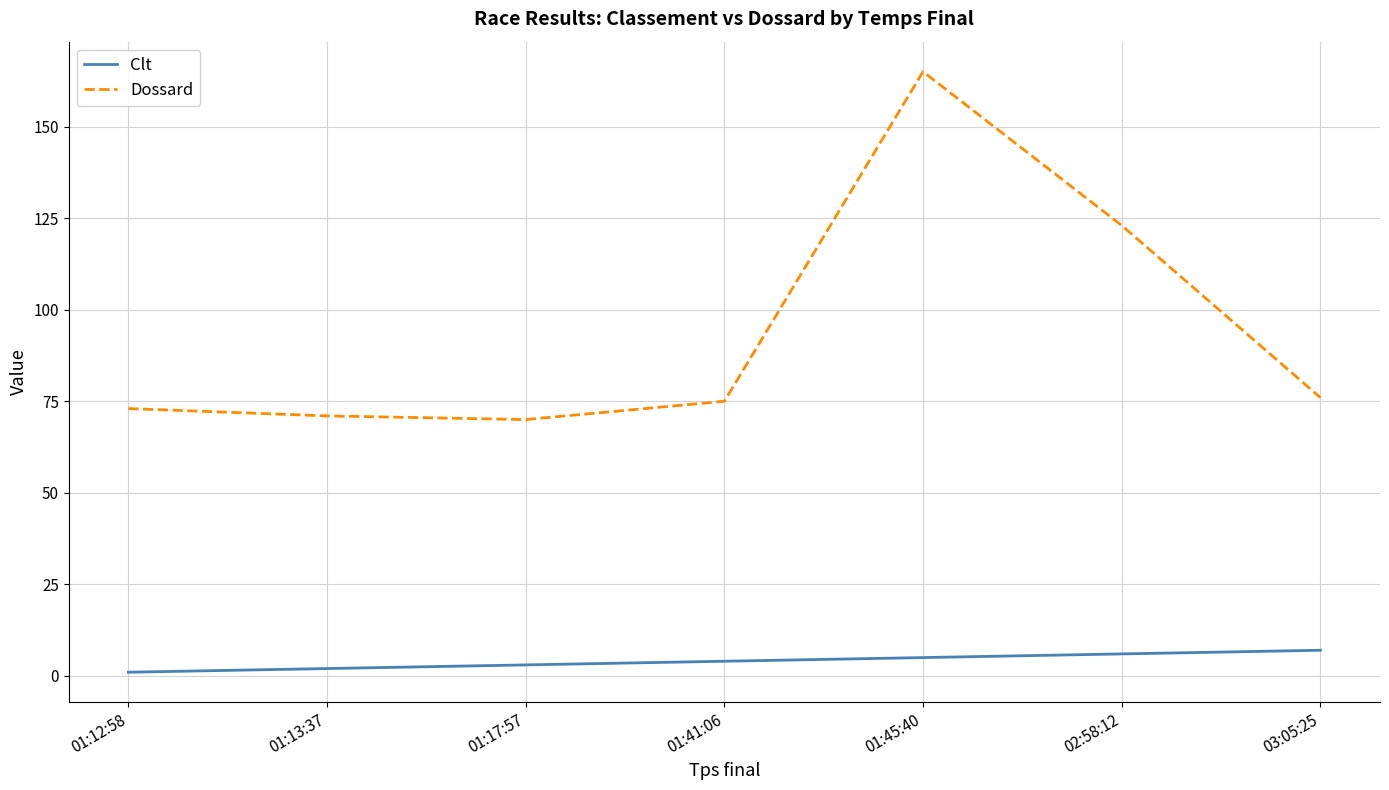

What is the lowest value of the Dossard series?

70